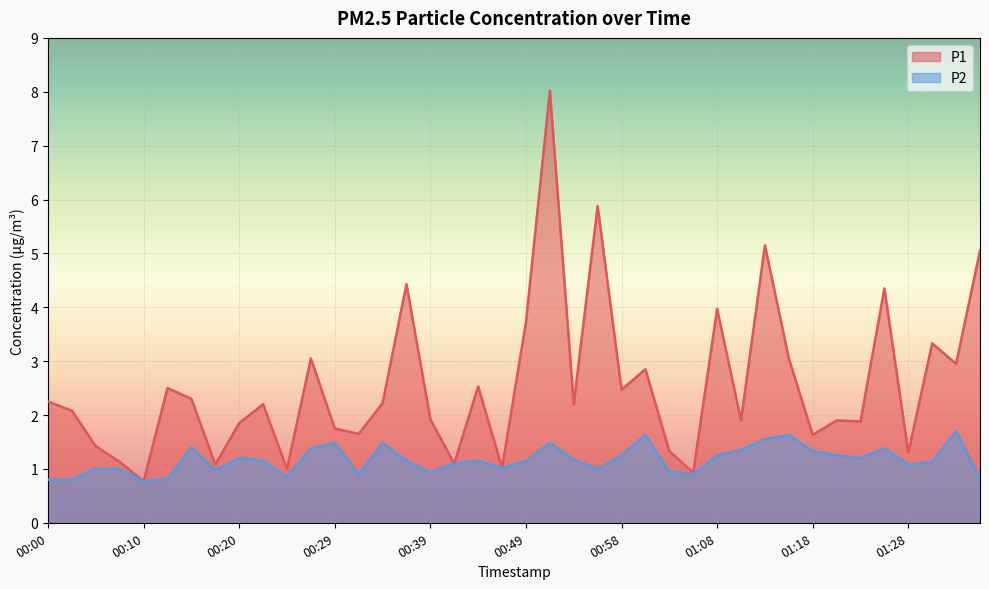

Is it true that P1 equals 1.8 at 00:29?

True